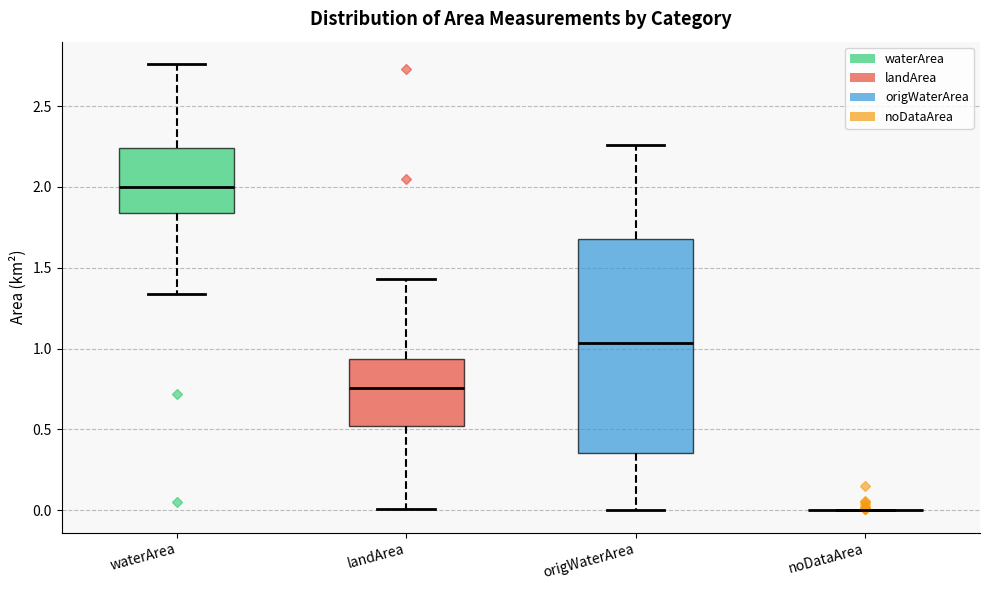

Where does the median line of the box for landArea sit on the y-axis? The values are not printed on the chart, so give them approximately, as read against the axis.

0.75